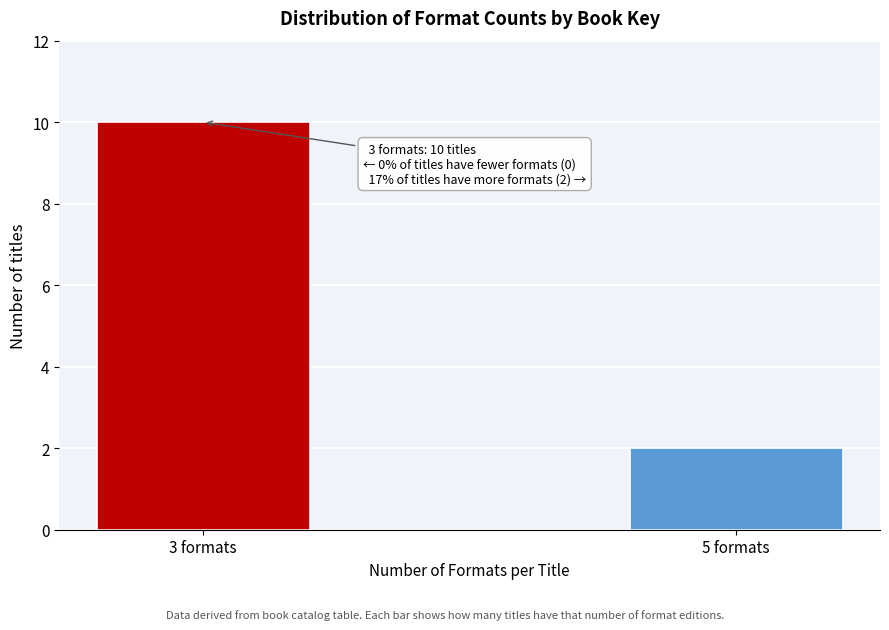

Reading right to left, list all the values displayed in this chart.

2	10